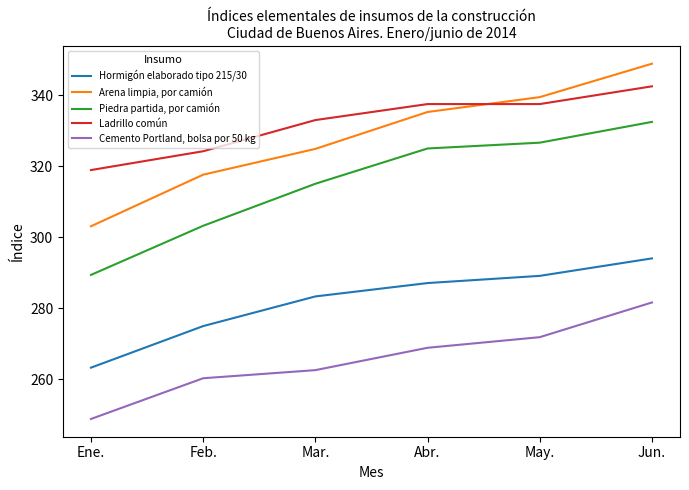

Reading left to right, what are all the values shown in this chart?

Hormigón elaborado tipo 215/30: Ene.=263.2	Feb.=274.9	Mar.=283.3	Abr.=287.1	May.=289.1	Jun.=294.0
Arena limpia, por camión: Ene.=303.1	Feb.=317.6	Mar.=324.9	Abr.=335.3	May.=339.5	Jun.=348.9
Piedra partida, por camión: Ene.=289.4	Feb.=303.2	Mar.=315.1	Abr.=325.0	May.=326.7	Jun.=332.5
Ladrillo común: Ene.=318.9	Feb.=324.2	Mar.=333.0	Abr.=337.5	May.=337.5	Jun.=342.5
Cemento Portland, bolsa por 50 kg: Ene.=248.8	Feb.=260.2	Mar.=262.5	Abr.=268.8	May.=271.8	Jun.=281.6